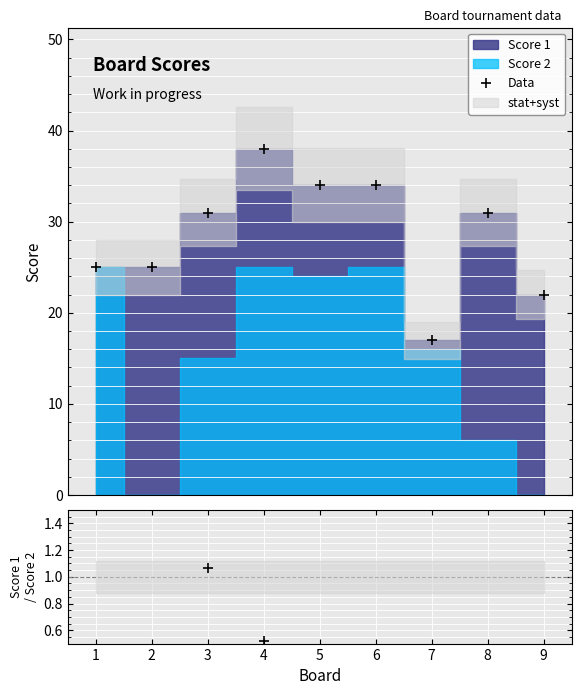

True or false: Data has more than 1 interior local peaks.

True